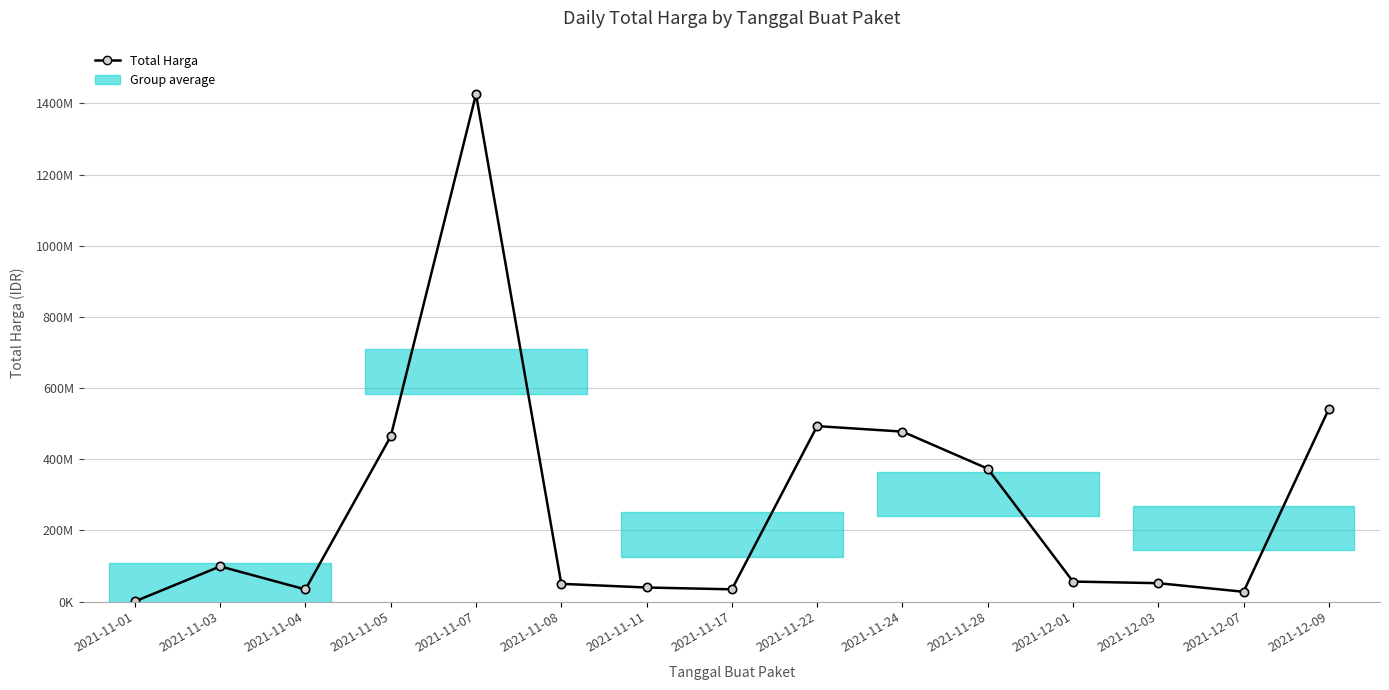

Reading right to left, list all the values displayed in this chart.

541071000	27412000	51601000	56152800	373404000	477600000	493000000	34292000	39440000	49730040	1425867900	464002100	34000000	98772570	333600